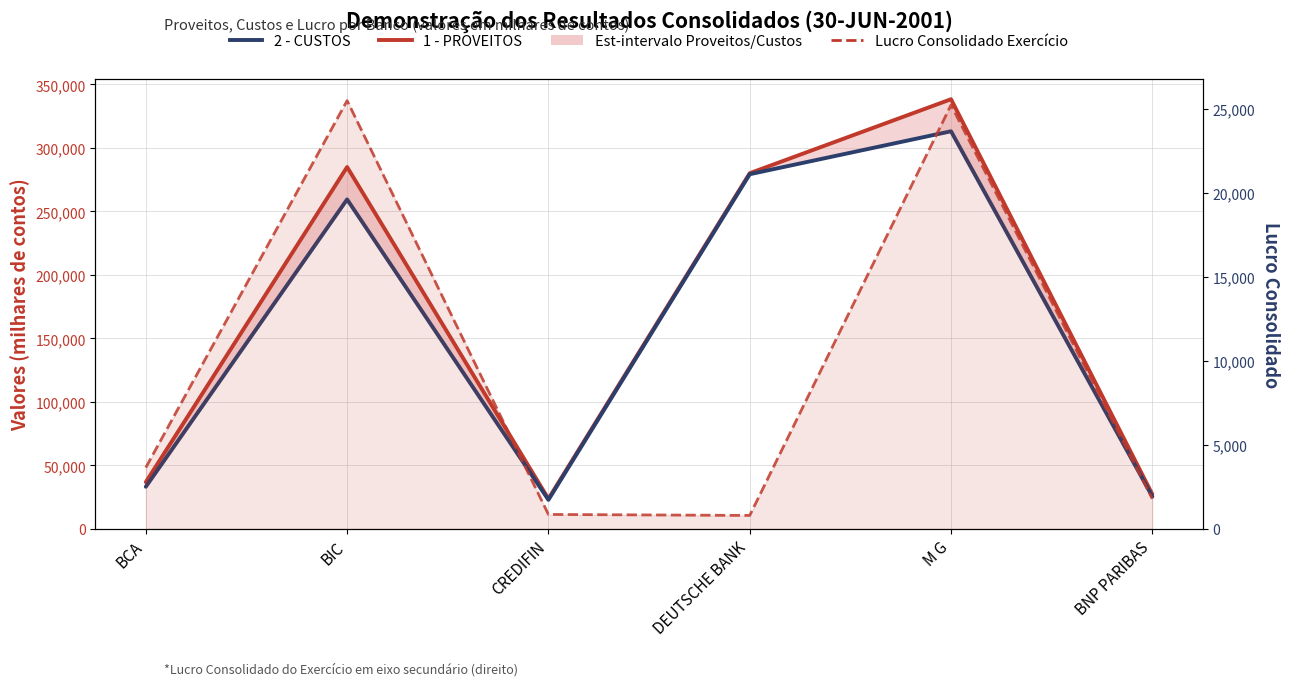

Between BIC and BNP PARIBAS, which series saw the biggest shift?

1 - PROVEITOS